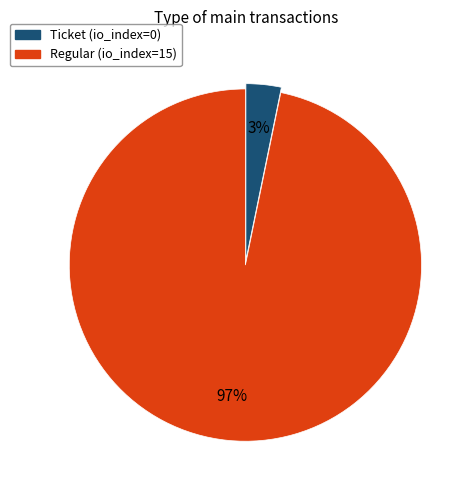

To the nearest percent, what is the combined percentage of Regular (io_index=15) and Ticket (io_index=0)?

100%